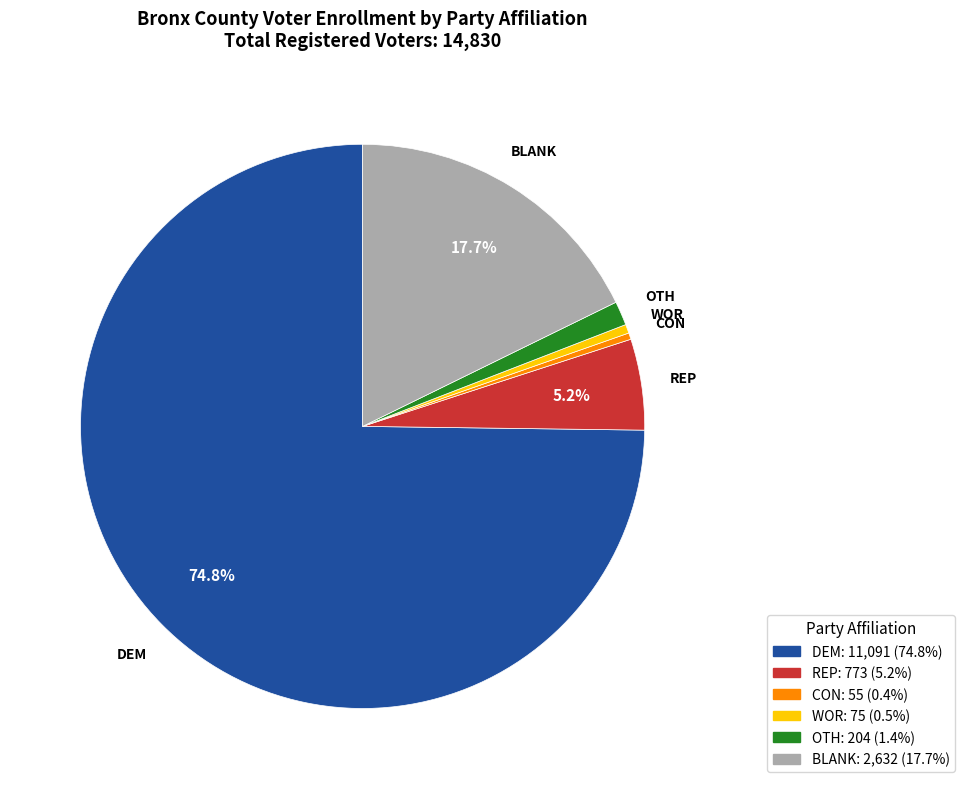

Which slice is the largest?

DEM